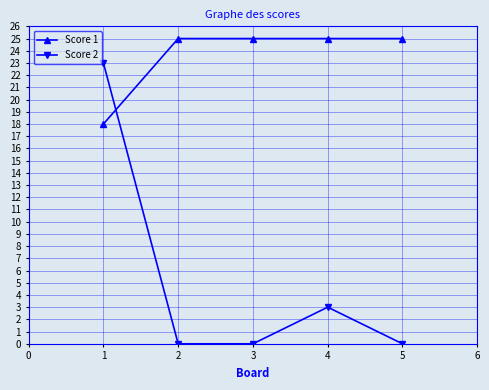

How many lines are shown in the chart?

2